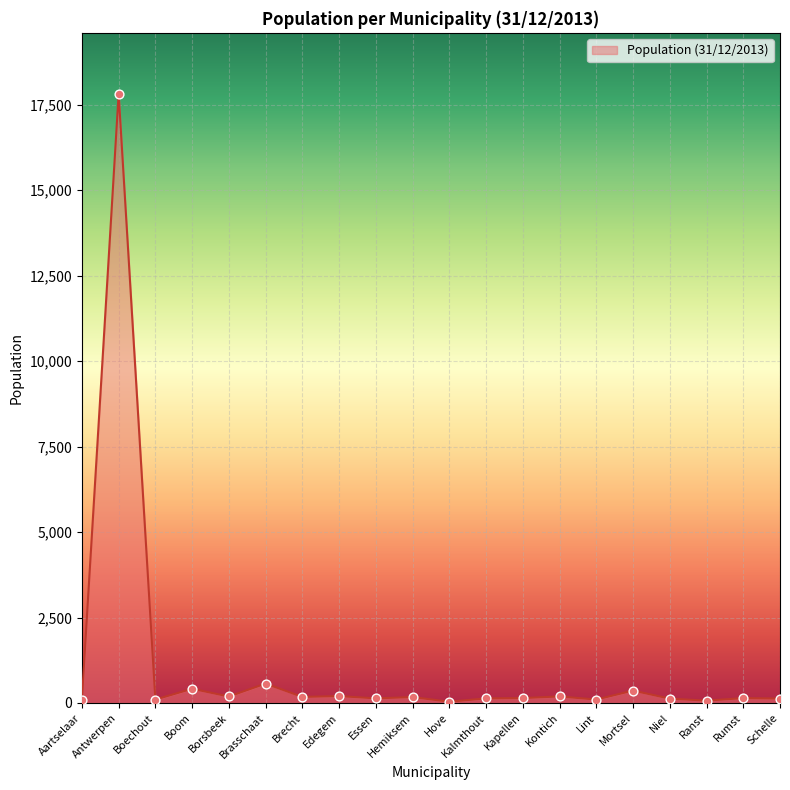

What is the ratio of the value at Brecht to the value at Brasschaat?

0.3